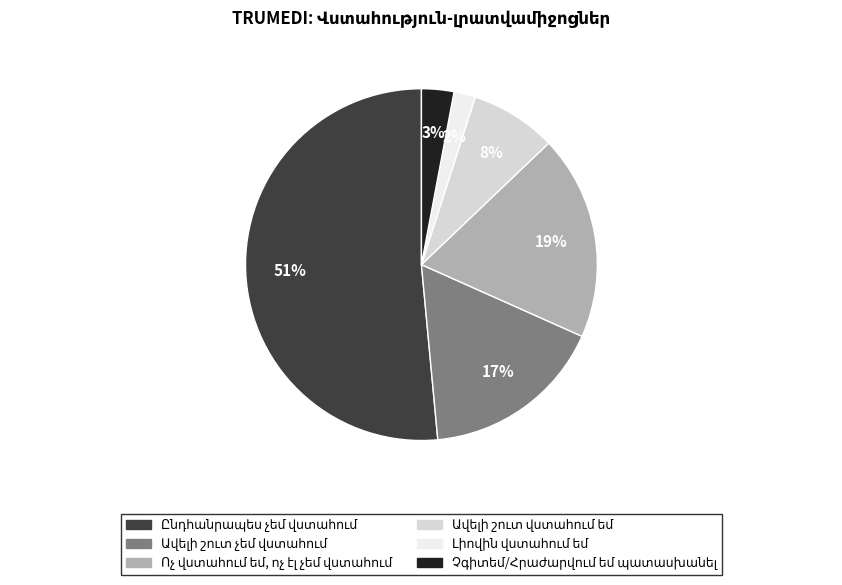

Is there any slice that represents more than half of the pie?

Yes